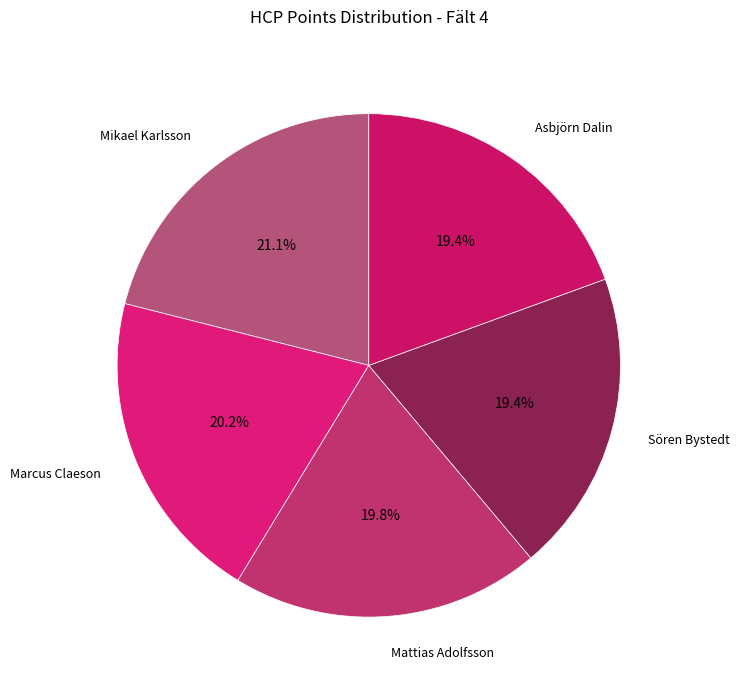

What portion of the pie excludes Marcus Claeson?

79.8%